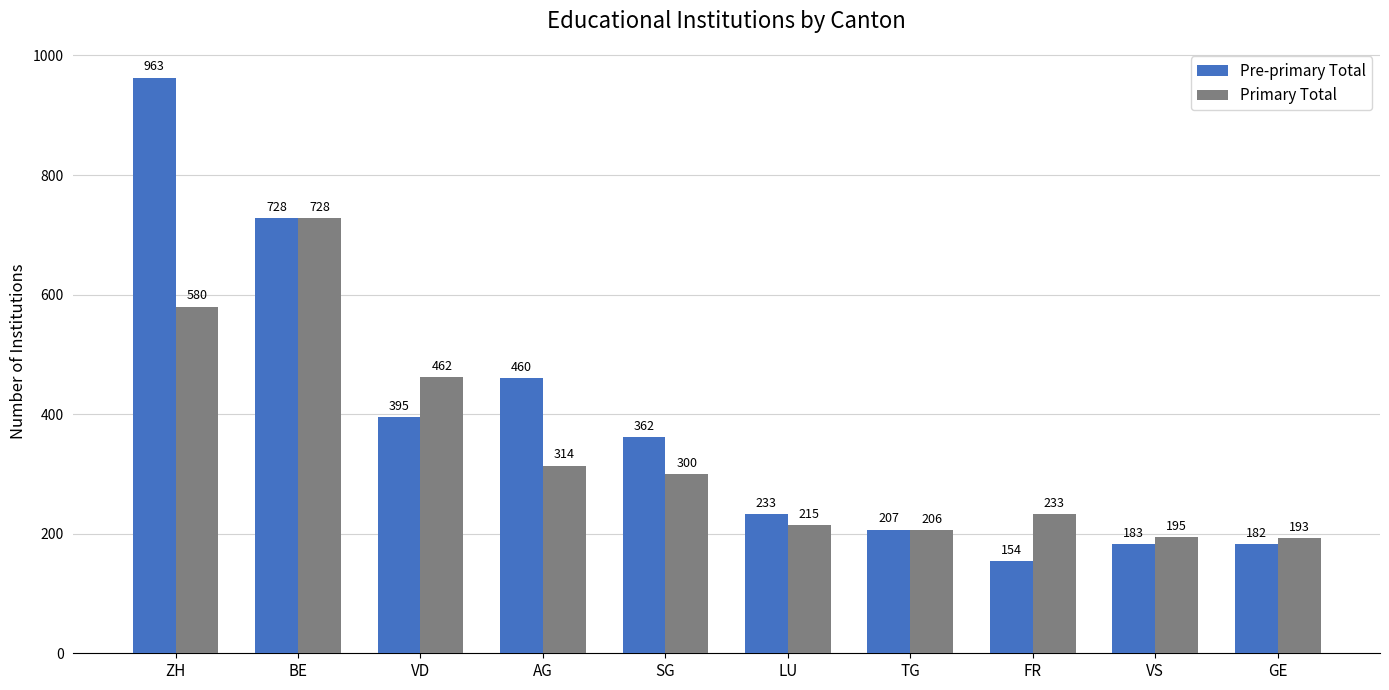

Is it true that Pre-primary Total equals 395 at VD?

True